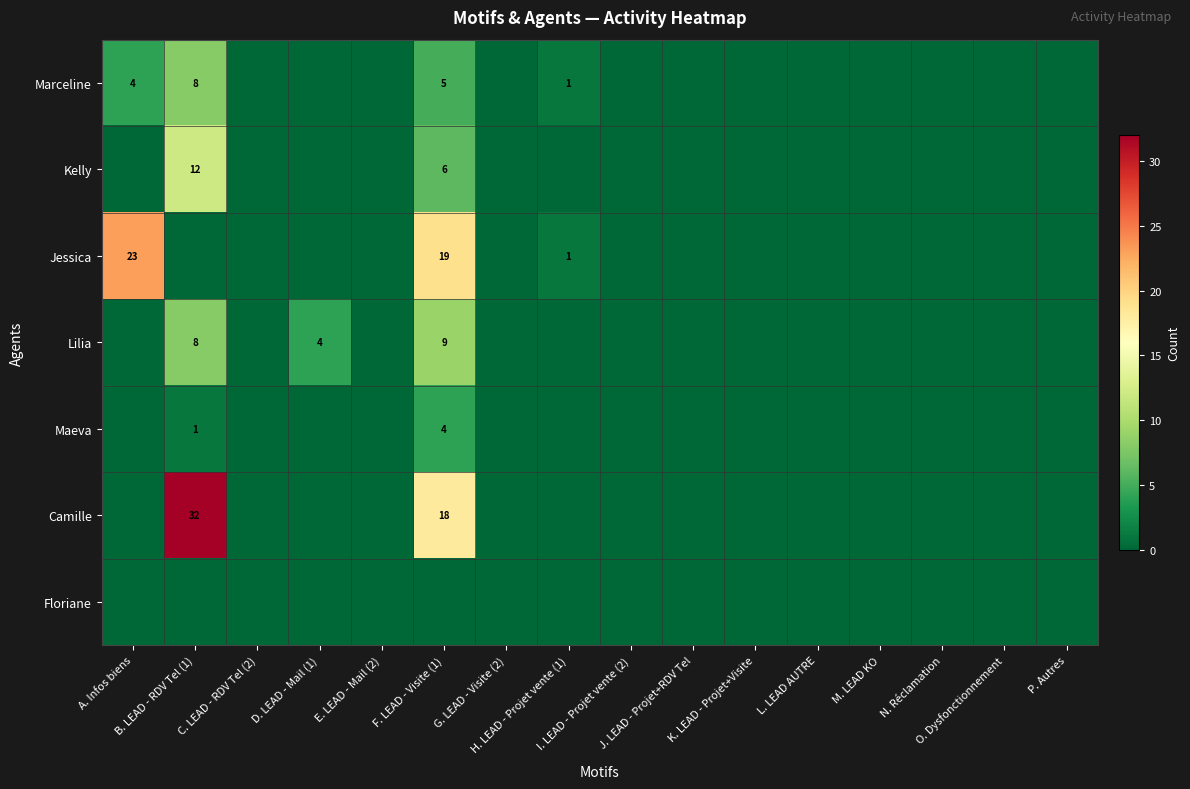

Between P. Autres and K. LEAD - Projet+Visite, which is larger?

P. Autres